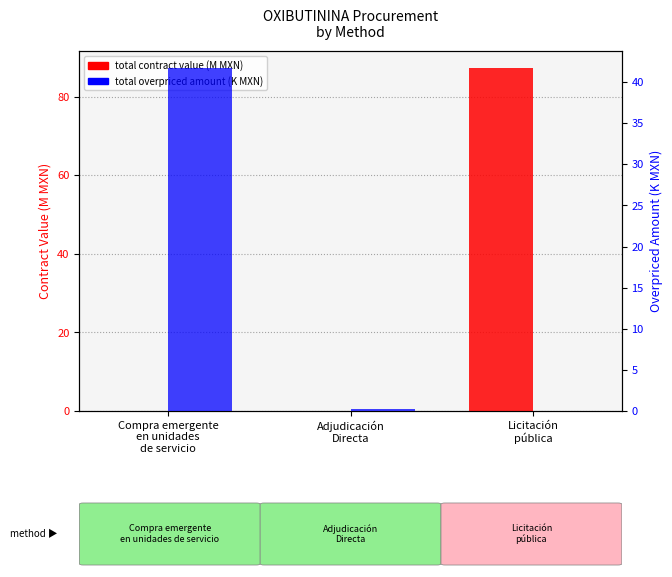

Reading left to right, what are all the values shown in this chart?

Total Contract Value (M MXN): Compra emergente
en unidades
de servicio=0.1	Adjudicación
Directa=0.1	Licitación
pública=87.3
Total Overpriced Amount (K MXN): Compra emergente
en unidades
de servicio=41.7	Adjudicación
Directa=0.2	Licitación
pública=0.0